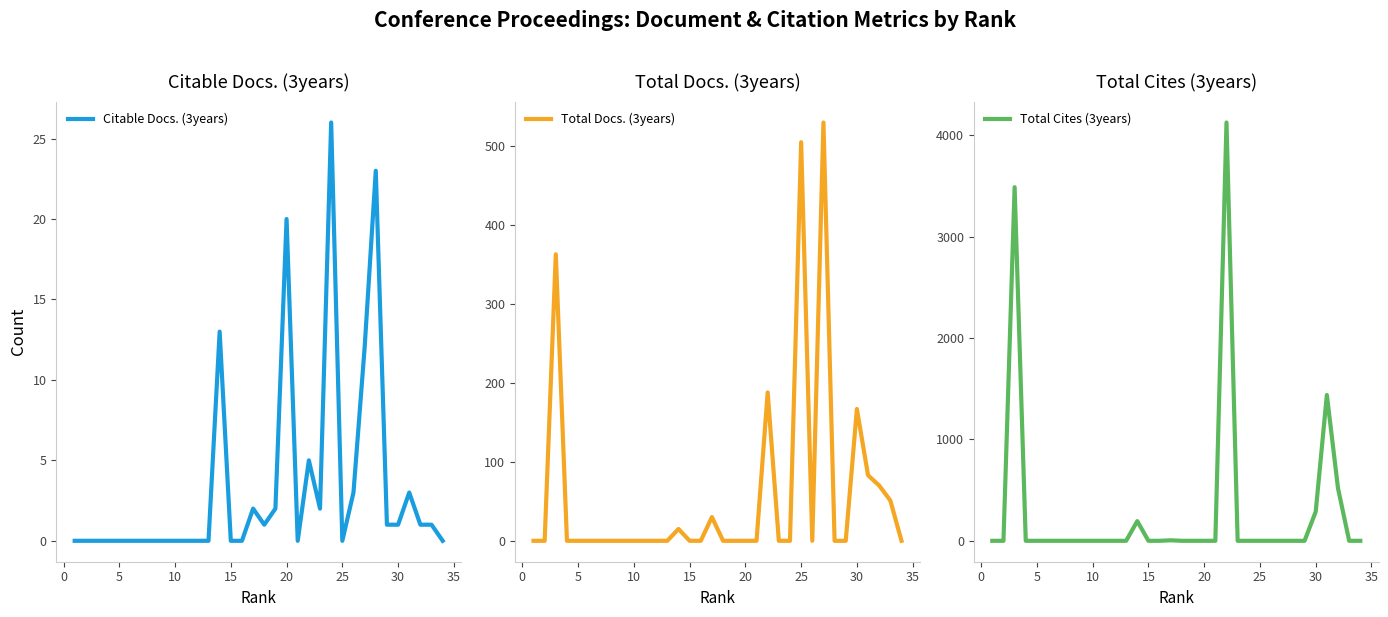

How many data points does each series have?

34